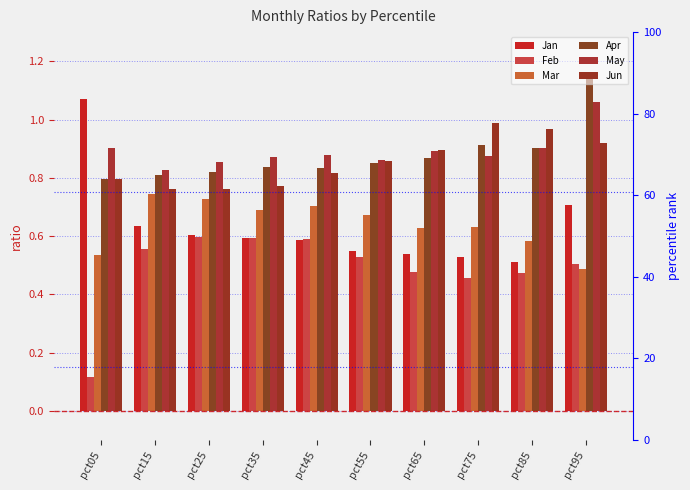

Does the chart contain any negative values?

No